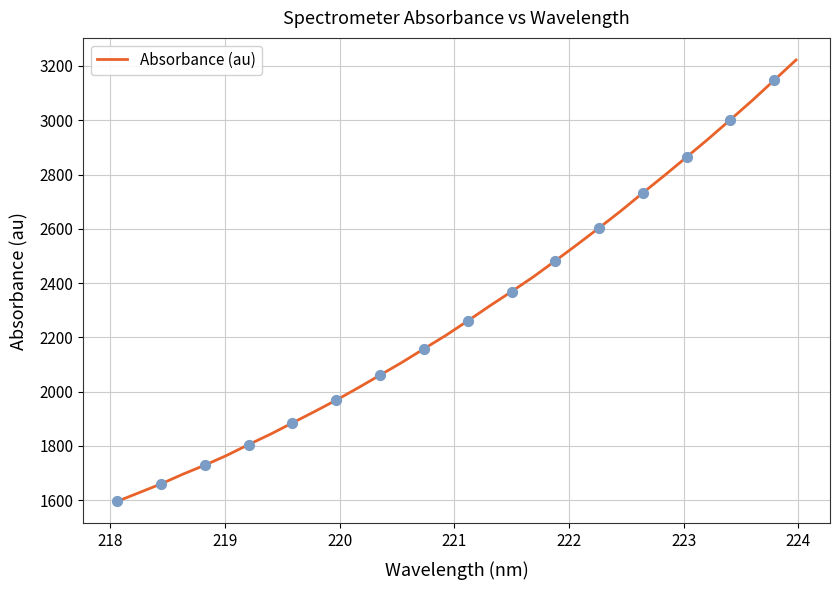

What is the greatest value displayed?

3222.1